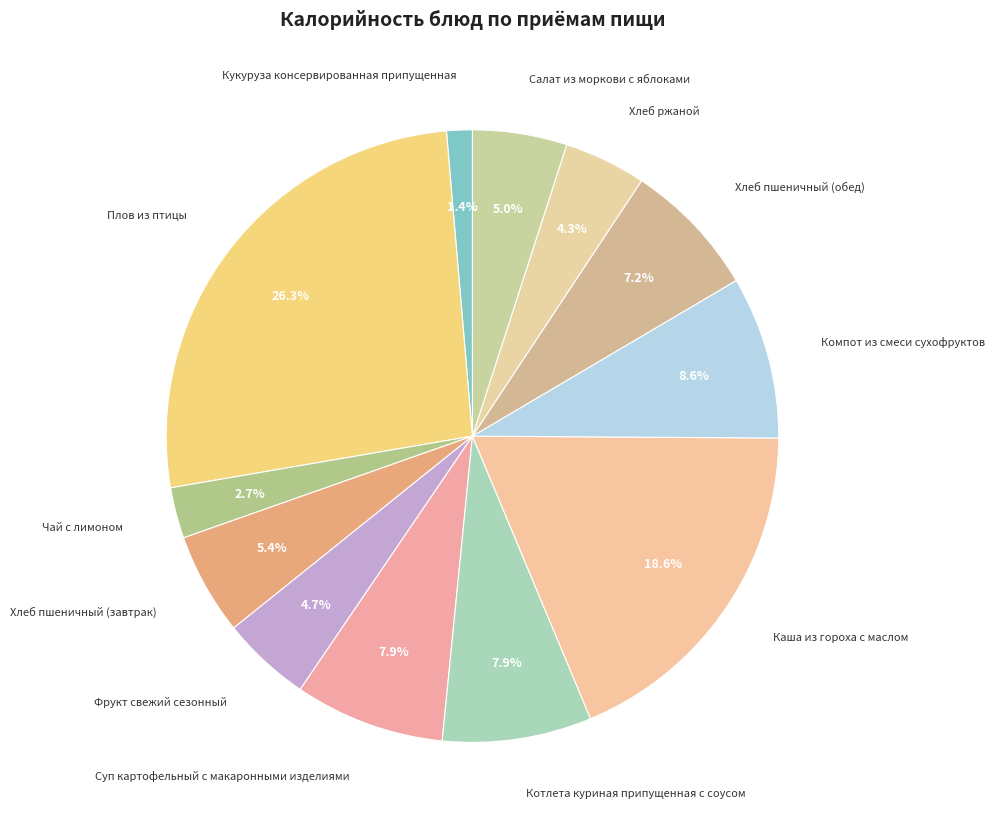

To the nearest percent, what portion does Суп картофельный с макаронными изделиями represent?

8%